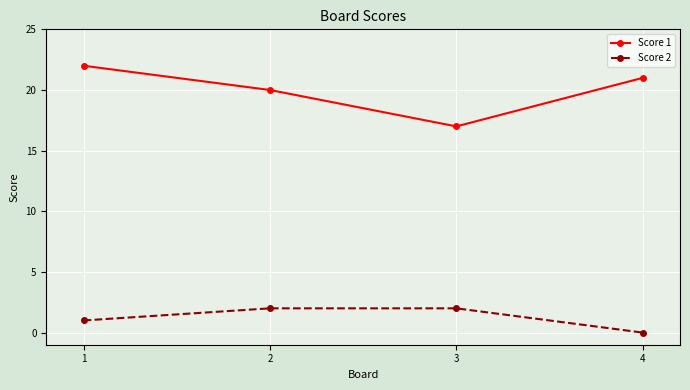

Is it true that Score 2 equals 2 at 3?

True